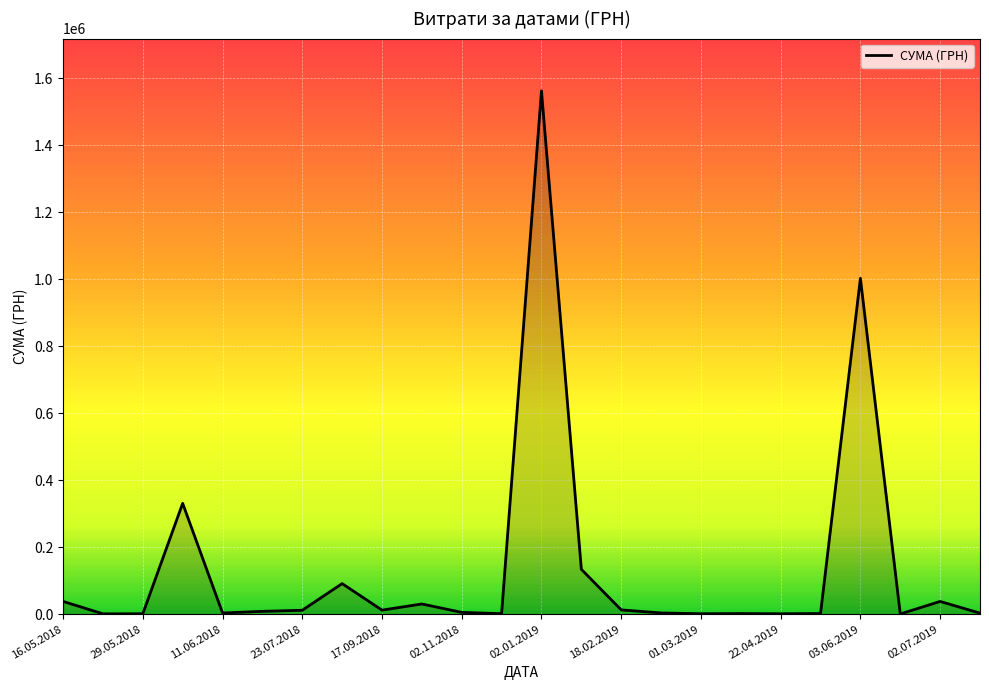

How many distinct data groups are displayed?

1